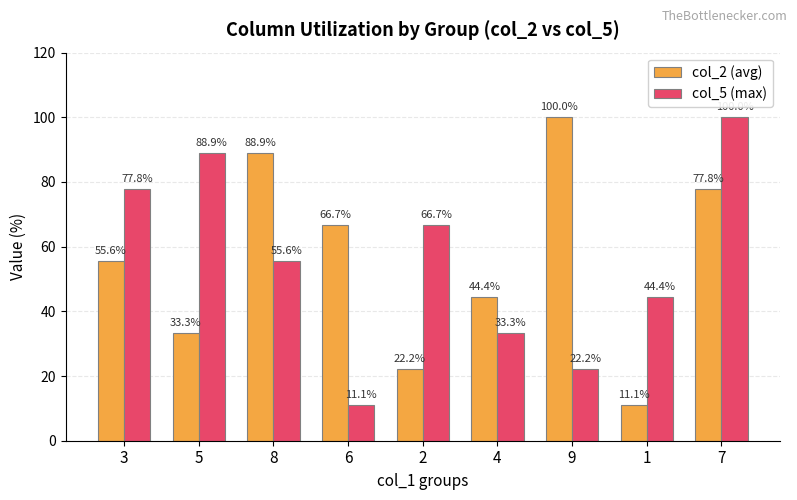

At how many categories does at least one series exceed 82?

4